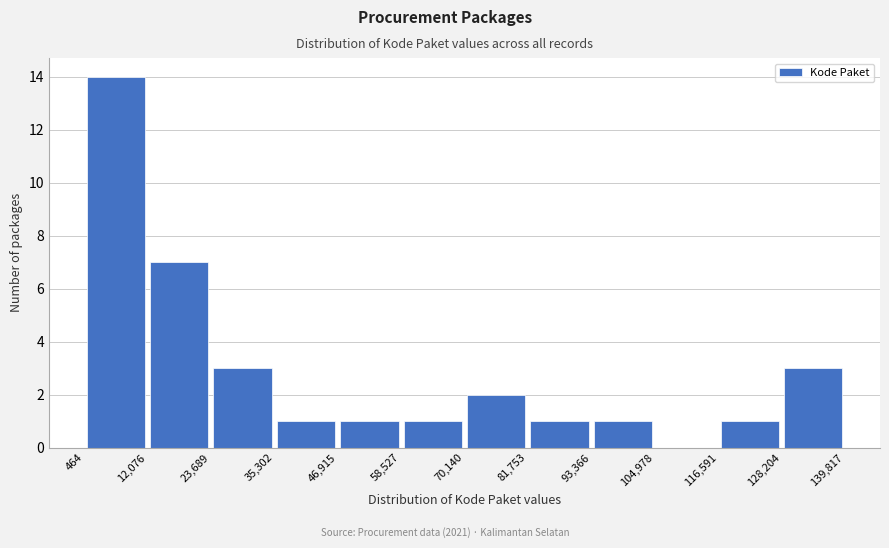

Reading left to right, list every bar in this chart as the range it spans on the x-axis followed by its height. The values are not printed on the chart, so give them approximately, as read against the axis.

464 to 12,076: 14
12,076 to 23,689: 7
23,689 to 35,302: 3
35,302 to 46,915: 1
46,915 to 58,527: 1
58,527 to 70,140: 1
70,140 to 81,753: 2
81,753 to 93,366: 1
93,366 to 104,978: 1
104,978 to 116,591: 0
116,591 to 128,204: 1
128,204 to 139,817: 3